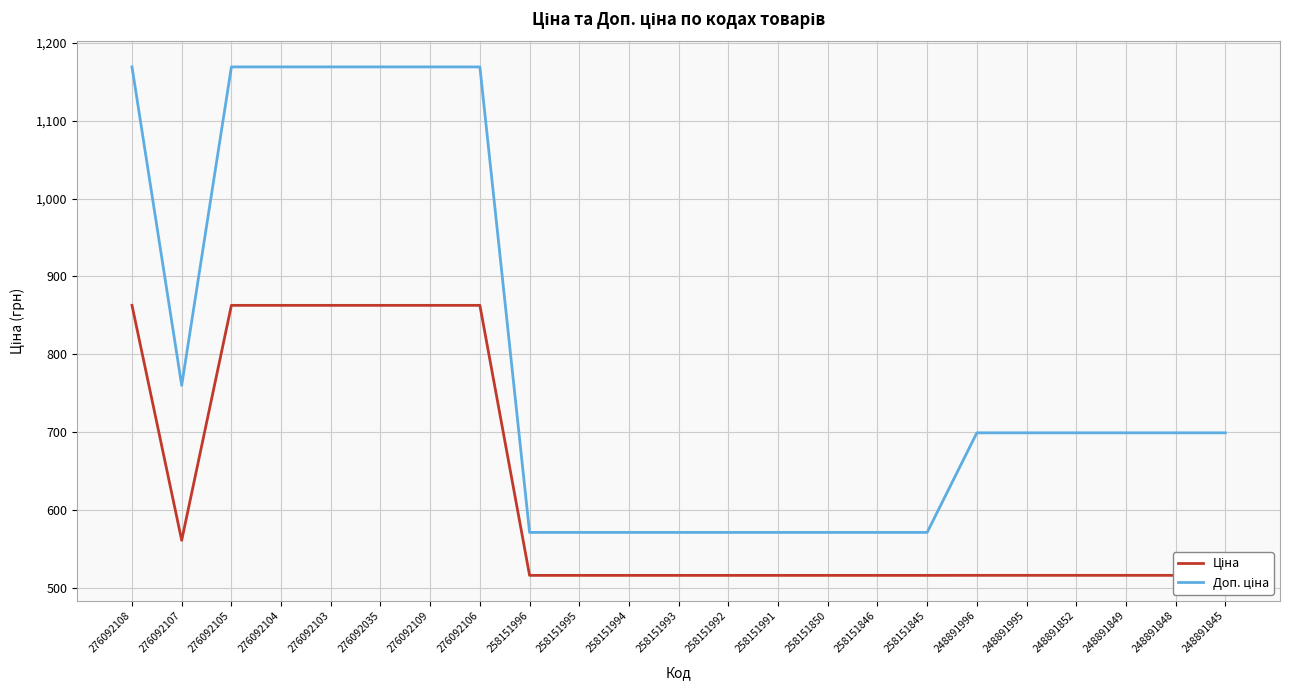

How many lines are shown in the chart?

2